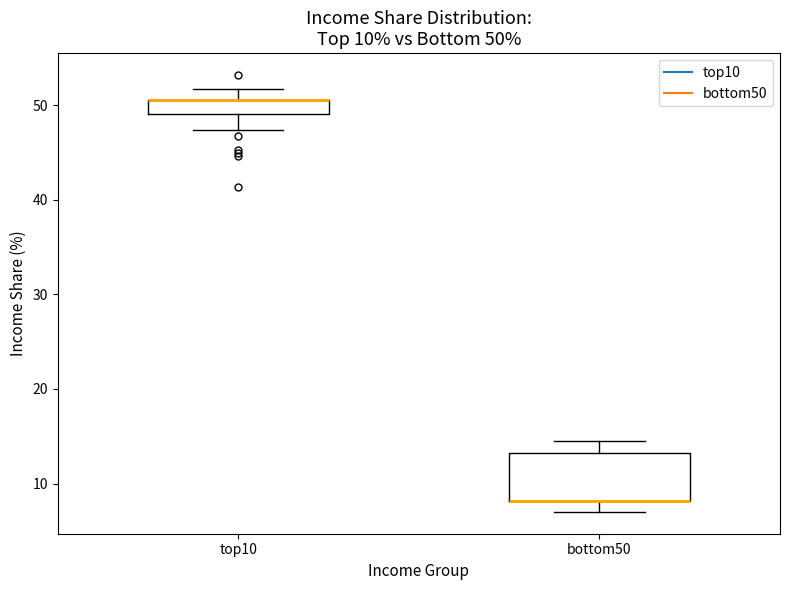

Which box is the tallest, from its lower edge to its upper edge?

bottom50